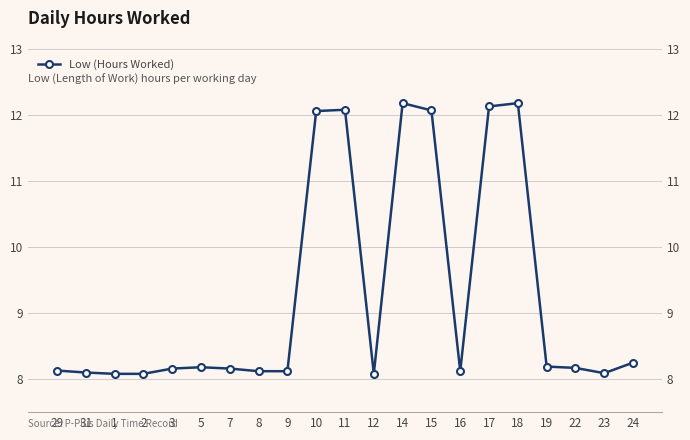

How many lines are shown in the chart?

1